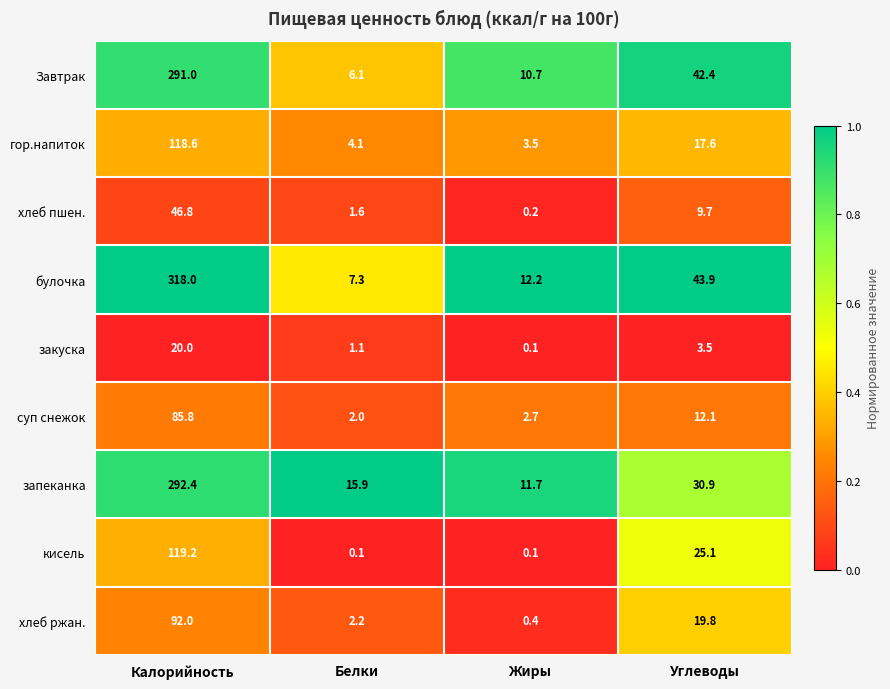

What is the difference between the second highest and minimum values in the запеканка series?

19.2